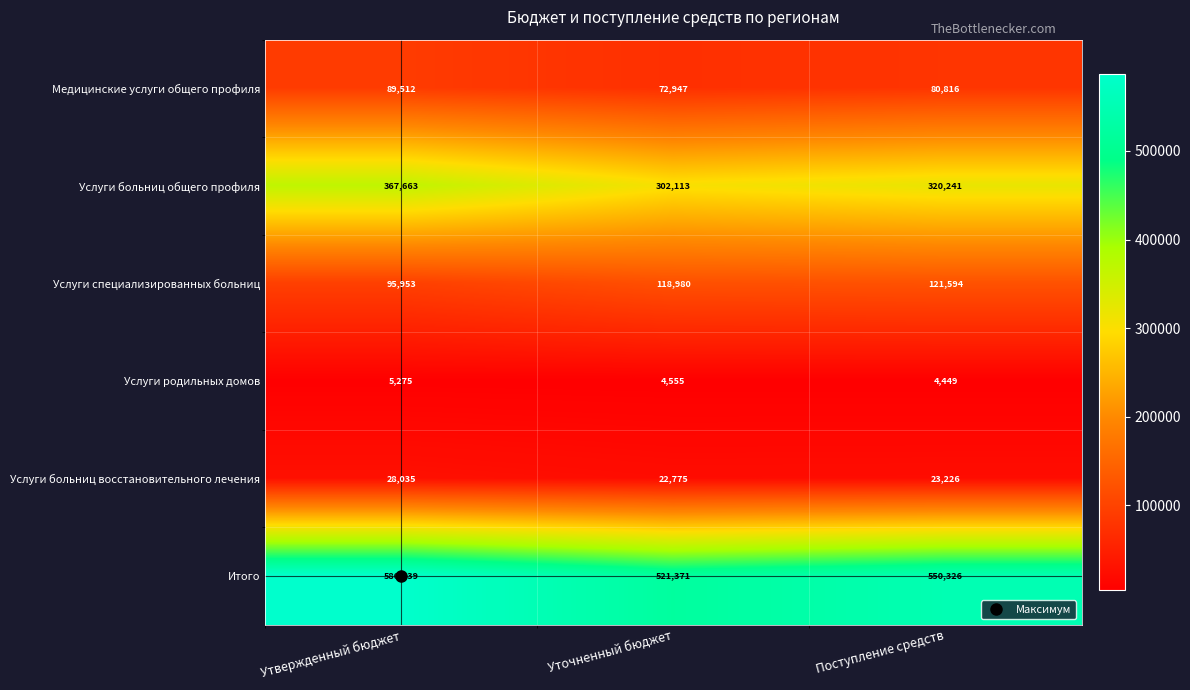

Which series has the largest range (max minus min)?

Услуги больниц общего профиля